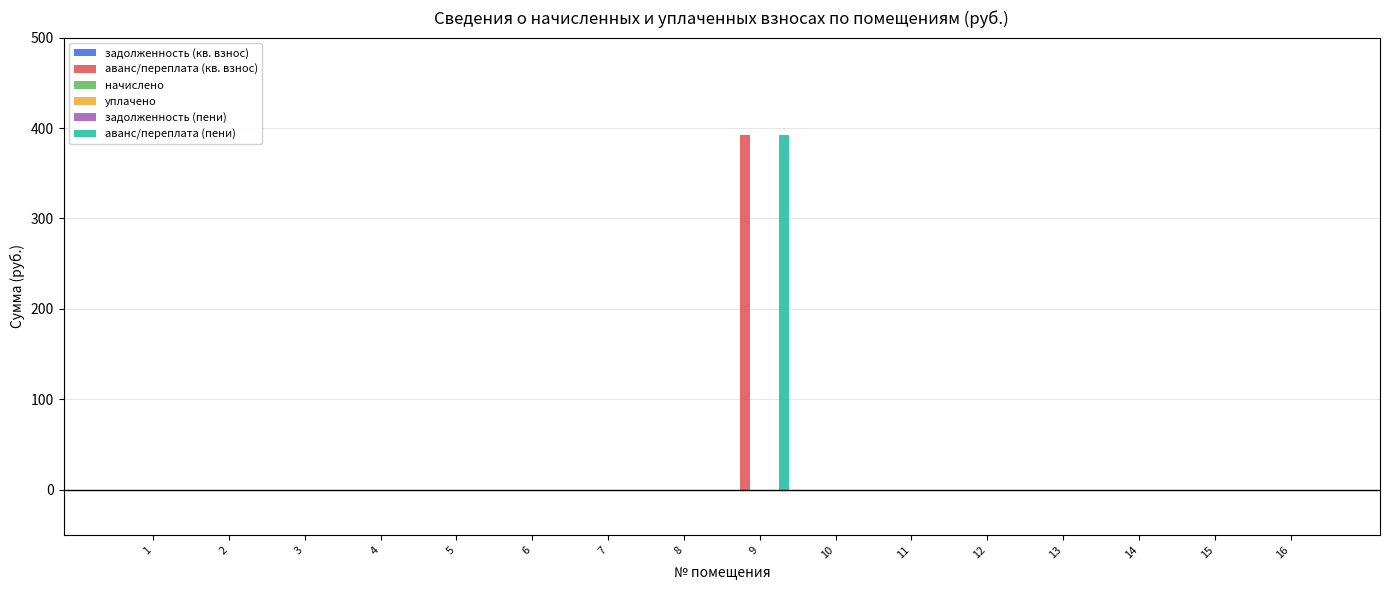

Between 8 and 10, which series saw the biggest shift?

задолженность (кв. взнос)